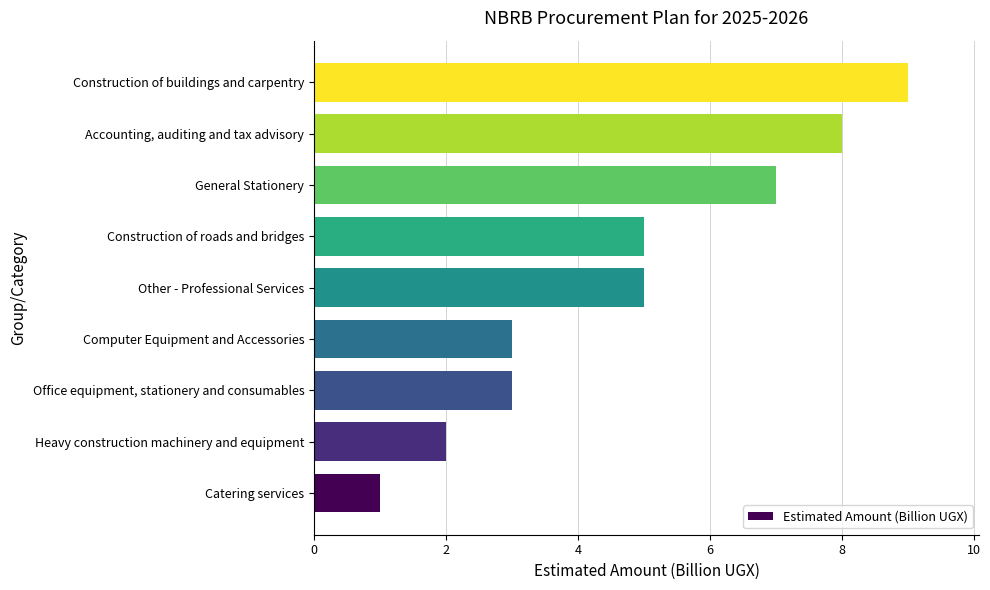

What is the difference between the maximum and minimum values?

8